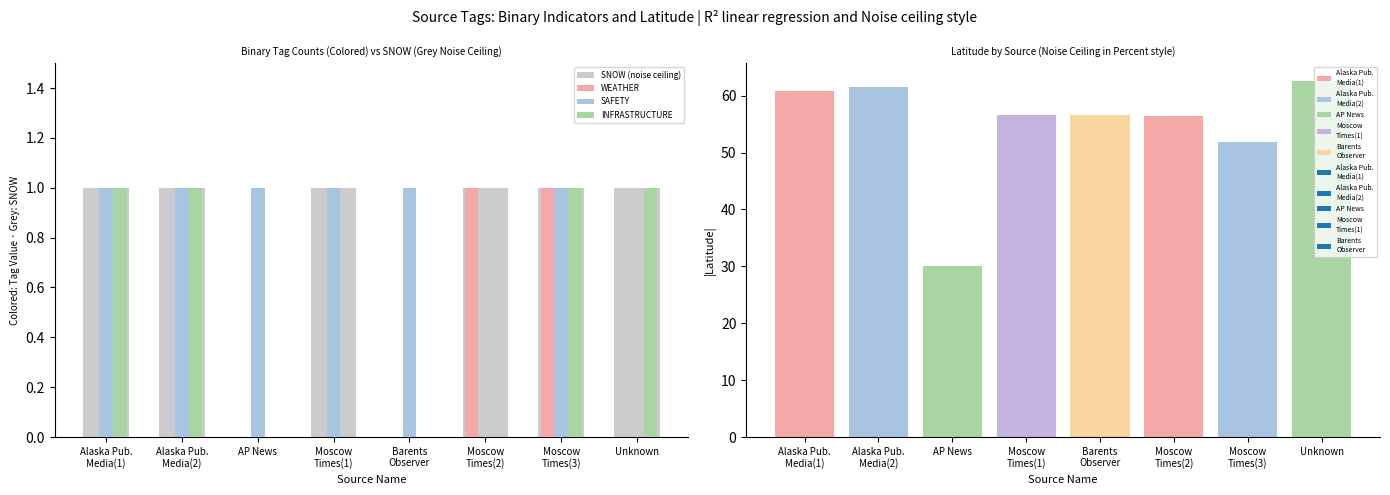

What are all the series names shown in the legend?

SNOW (noise ceiling), WEATHER, SAFETY, INFRASTRUCTURE